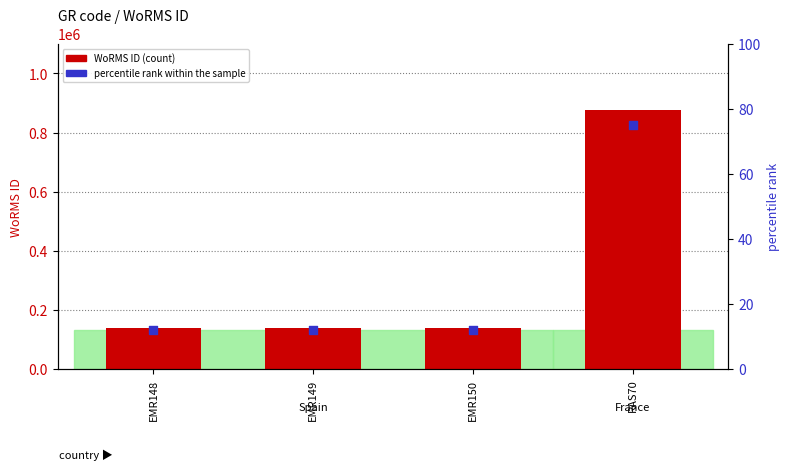

Which series contains the lowest Y value?

percentile rank within the sample